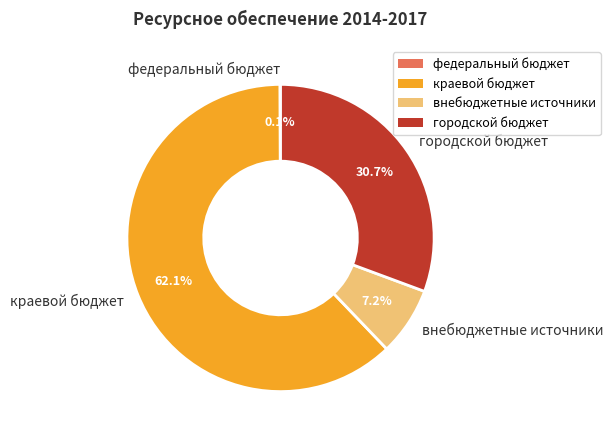

Between городской бюджет and краевой бюджет, which is larger?

краевой бюджет